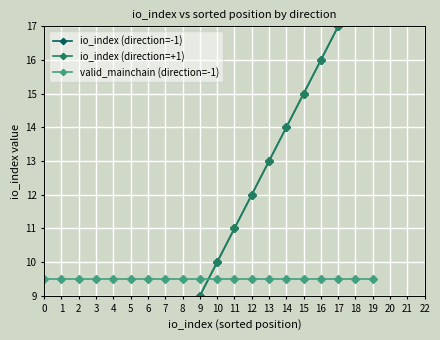

What is the sum of all io_index (direction=+1) values?

190.0